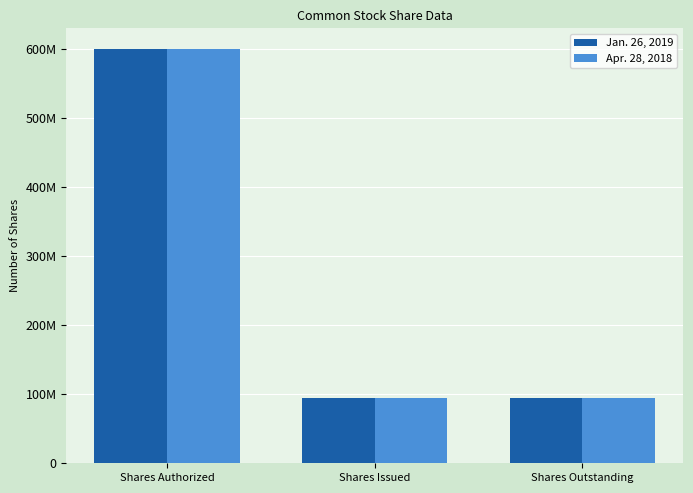

Is it true that Jan. 26, 2019 equals 848216254 at Shares Authorized?

False